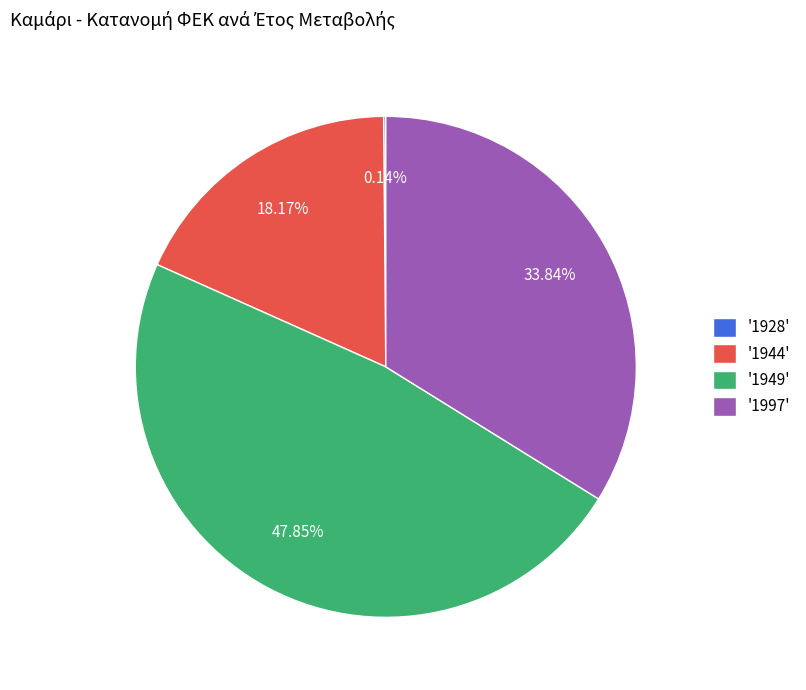

Combined, do '1944' and '1997' account for over 50%?

Yes